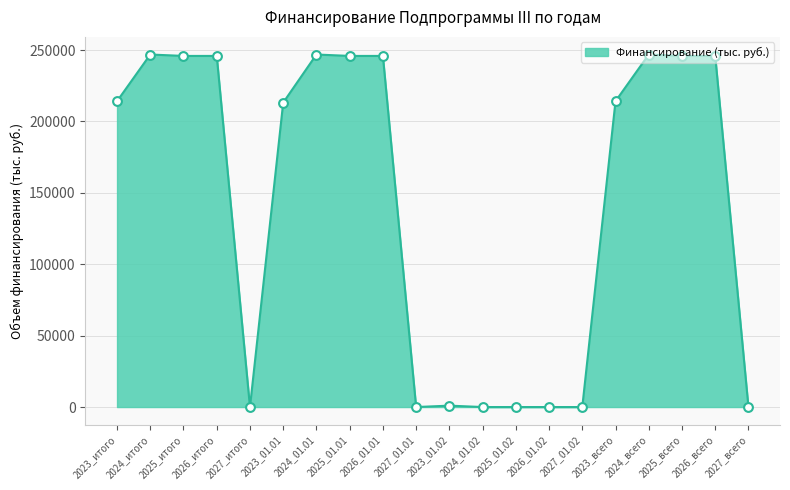

Which has a higher value, 2023_итого or 2027_01.01?

2023_итого